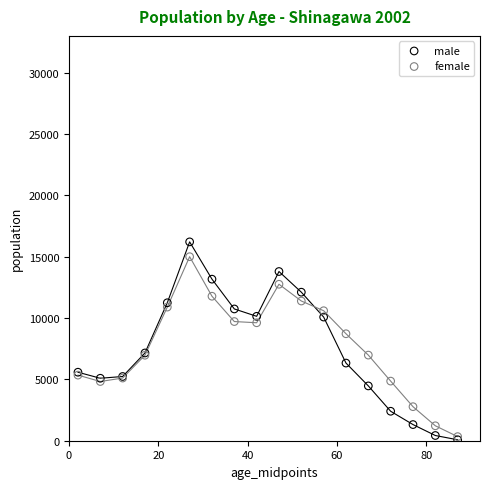

Across all series, what Y value is closest to 8143?

8720